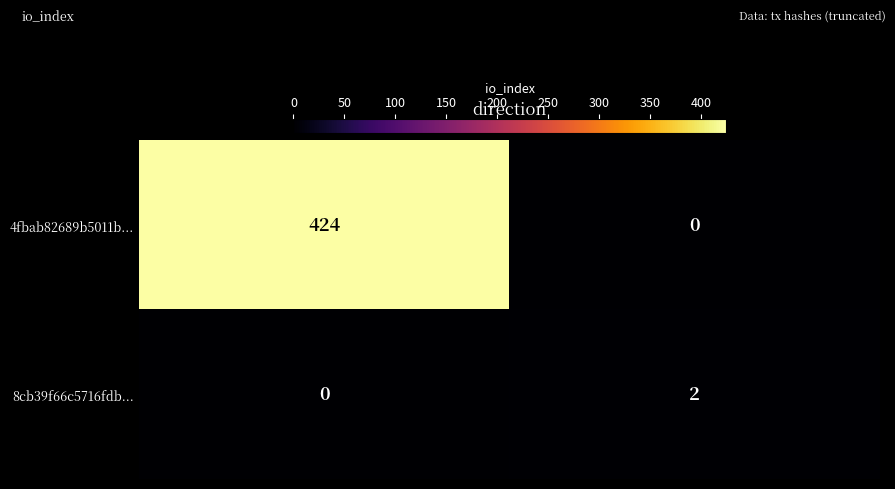

Between -1 and 1, which series saw the biggest shift?

4fbab82689b5011b...